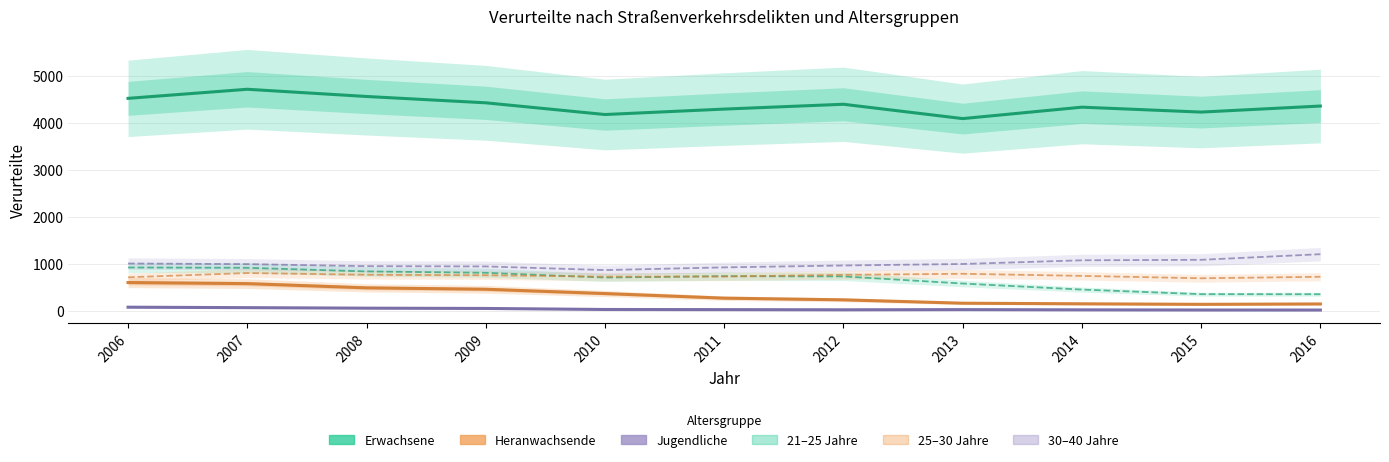

What is the lowest value of the Erwachsene series?

4099